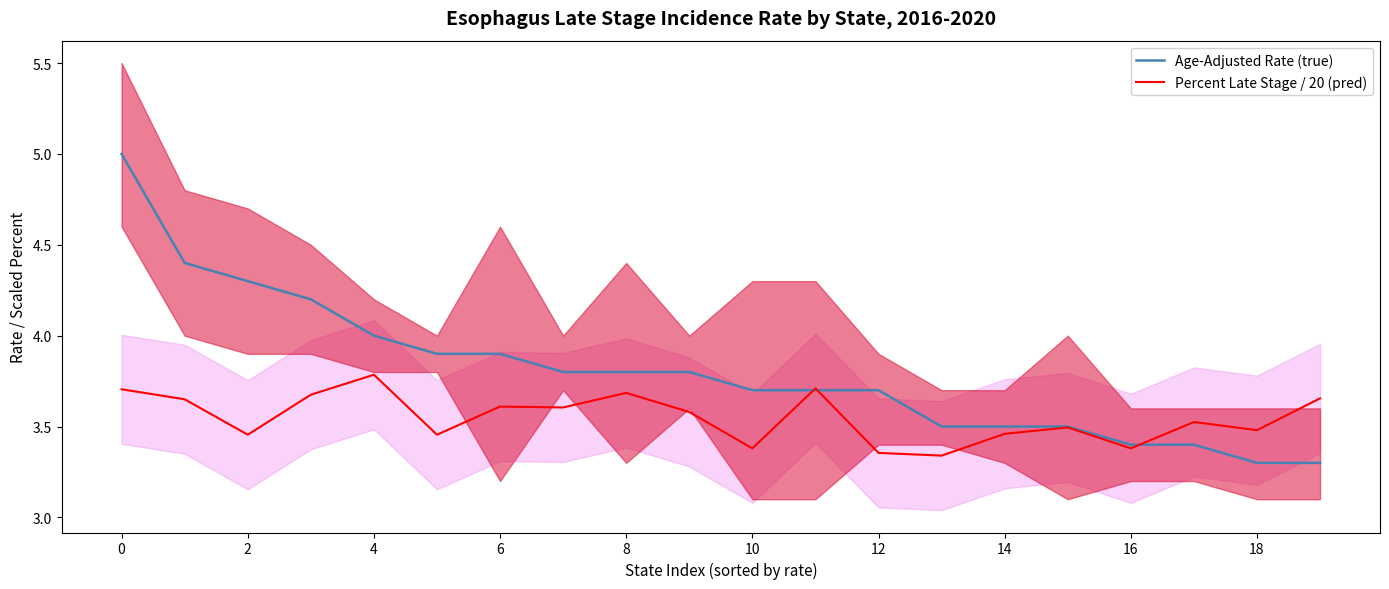

At how many categories does at least one series exceed 3?

20